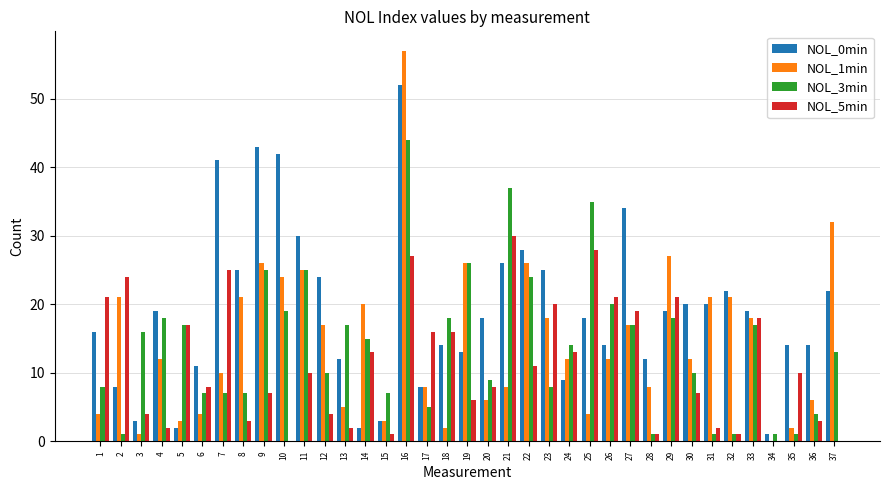

Reading right to left, transcribe all the data shown in this chart.

NOL_0min: 37=22	36=14	35=14	34=1	33=19	32=22	31=20	30=20	29=19	28=12	27=34	26=14	25=18	24=9	23=25	22=28	21=26	20=18	19=13	18=14	17=8	16=52	15=3	14=2	13=12	12=24	11=30	10=42	9=43	8=25	7=41	6=11	5=2	4=19	3=3	2=8	1=16
NOL_1min: 37=32	36=6	35=2	34=0	33=18	32=21	31=21	30=12	29=27	28=8	27=17	26=12	25=4	24=12	23=18	22=26	21=8	20=6	19=26	18=2	17=8	16=57	15=3	14=20	13=5	12=17	11=25	10=24	9=26	8=21	7=10	6=4	5=3	4=12	3=1	2=21	1=4
NOL_3min: 37=13	36=4	35=1	34=1	33=17	32=1	31=1	30=10	29=18	28=1	27=17	26=20	25=35	24=14	23=8	22=24	21=37	20=9	19=26	18=18	17=5	16=44	15=7	14=15	13=17	12=10	11=25	10=19	9=25	8=7	7=7	6=7	5=17	4=18	3=16	2=1	1=8
NOL_5min: 37=0	36=3	35=10	34=0	33=18	32=1	31=2	30=7	29=21	28=1	27=19	26=21	25=28	24=13	23=20	22=11	21=30	20=8	19=6	18=16	17=16	16=27	15=1	14=13	13=2	12=4	11=10	10=0	9=7	8=3	7=25	6=8	5=17	4=2	3=4	2=24	1=21